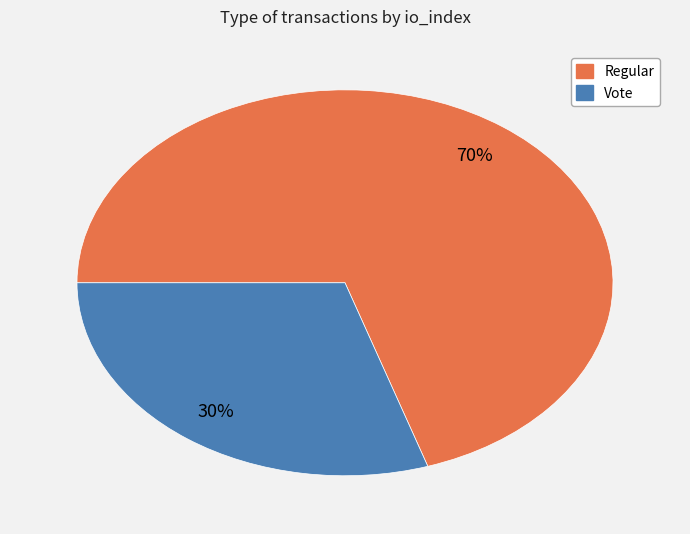

Between Regular and Vote, which is larger?

Regular